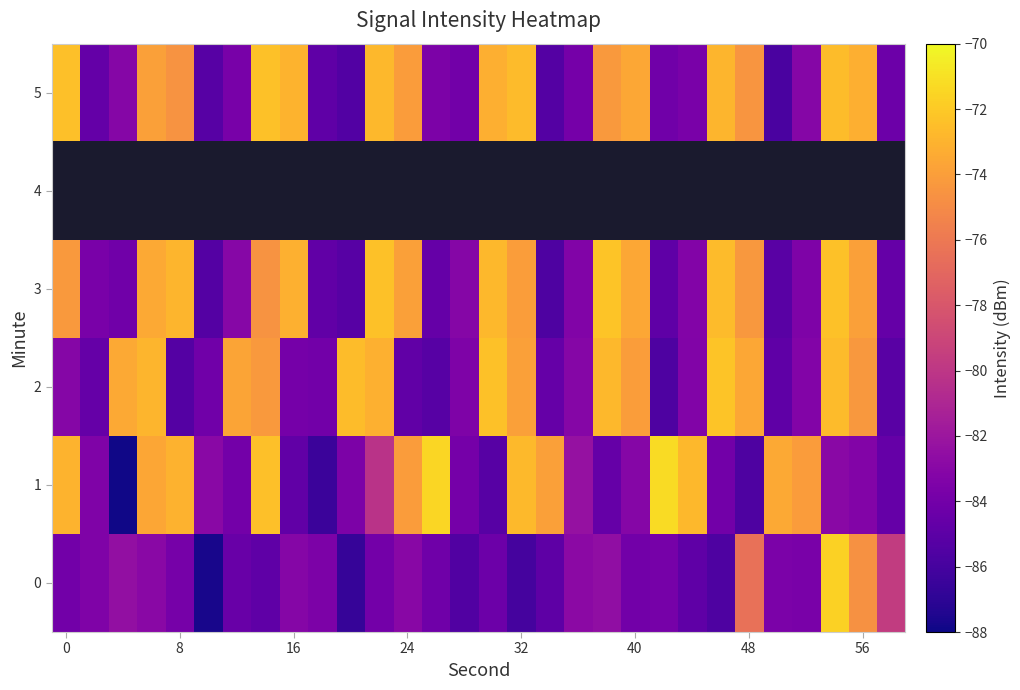

What is the minimum value shown in the chart?

-87.9